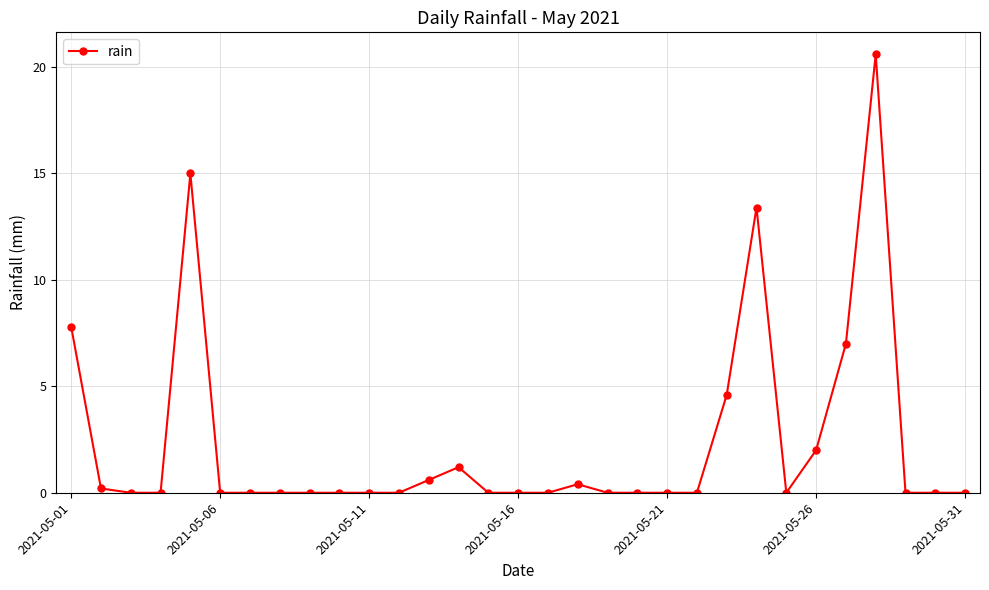

What is the difference between the second highest and minimum values?

15.0